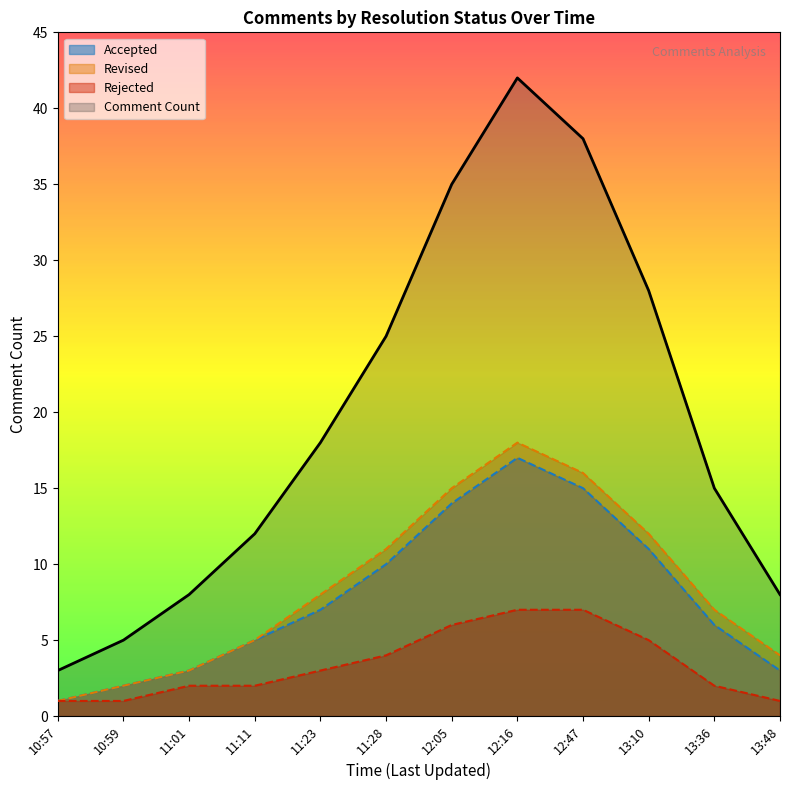

Reading left to right, list all the values displayed in this chart.

Comment Count: 10:57=3	10:59=5	11:01=8	11:11=12	11:23=18	11:28=25	12:05=35	12:16=42	12:47=38	13:10=28	13:36=15	13:48=8
Accepted: 10:57=1	10:59=2	11:01=3	11:11=5	11:23=7	11:28=10	12:05=14	12:16=17	12:47=15	13:10=11	13:36=6	13:48=3
Revised: 10:57=1	10:59=2	11:01=3	11:11=5	11:23=8	11:28=11	12:05=15	12:16=18	12:47=16	13:10=12	13:36=7	13:48=4
Rejected: 10:57=1	10:59=1	11:01=2	11:11=2	11:23=3	11:28=4	12:05=6	12:16=7	12:47=7	13:10=5	13:36=2	13:48=1